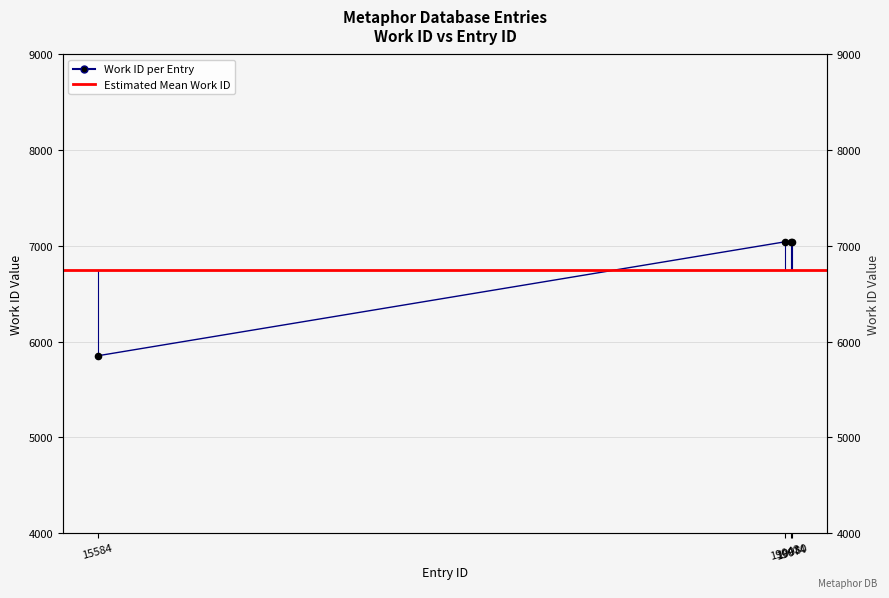

Between 19043 and 19080, which is larger?

19043